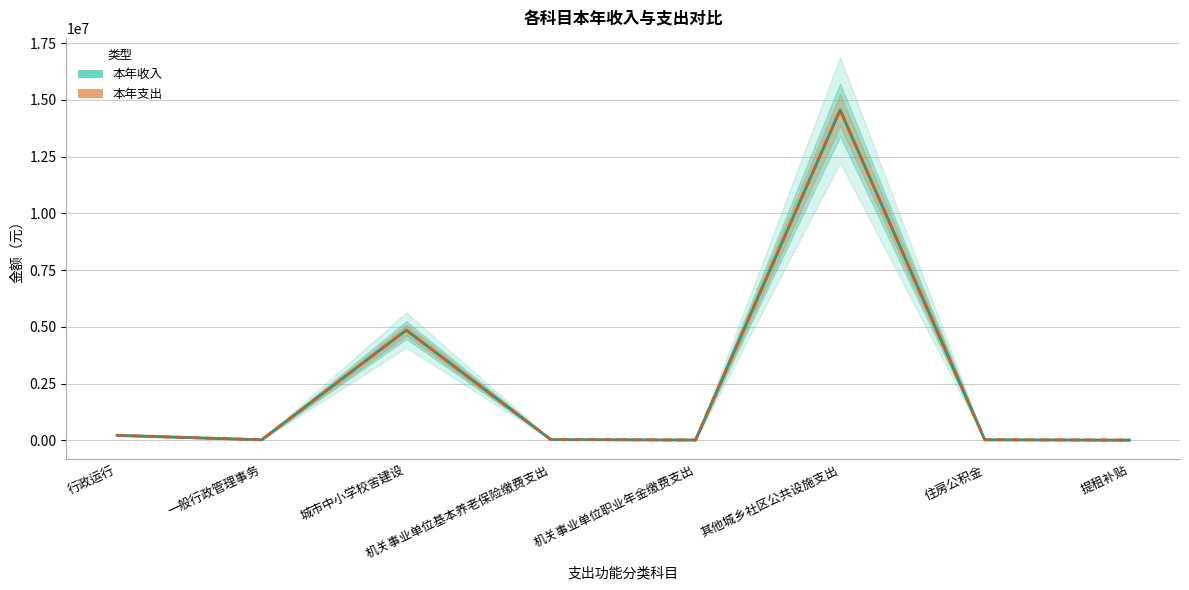

Does the chart display data point markers on the line(s)?

No